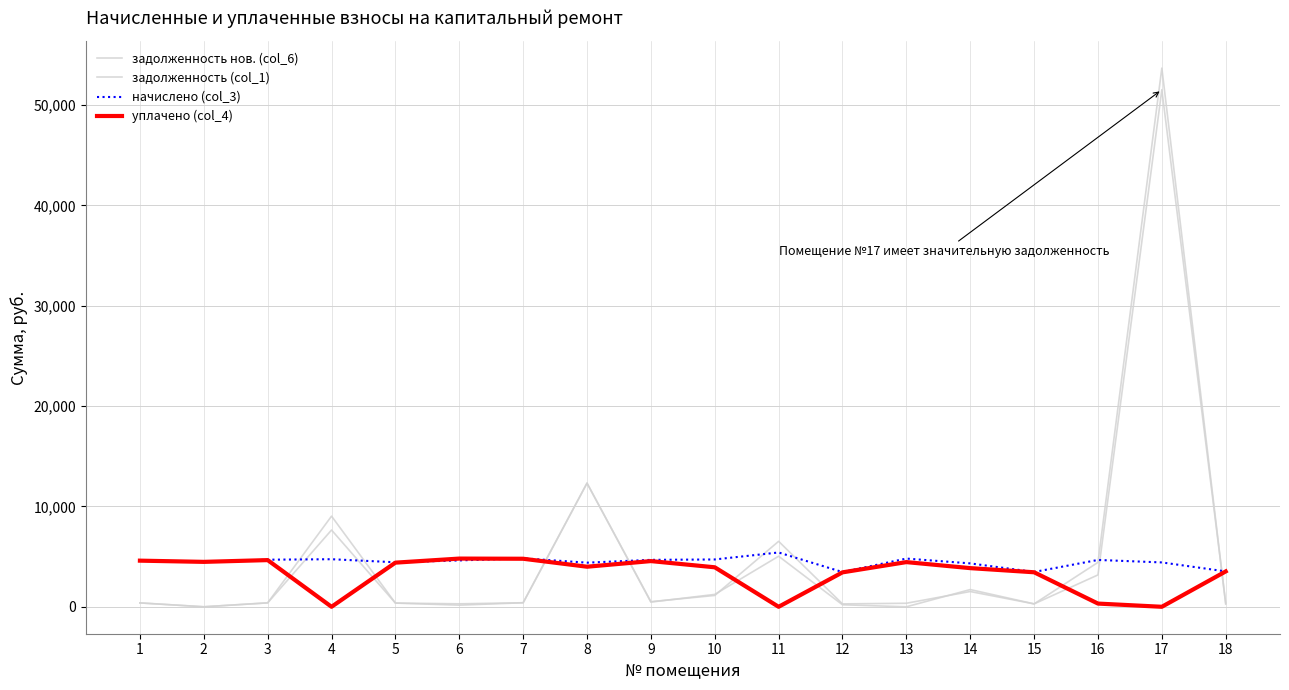

What is the average value of the задолженность (col_1) series?

4767.9